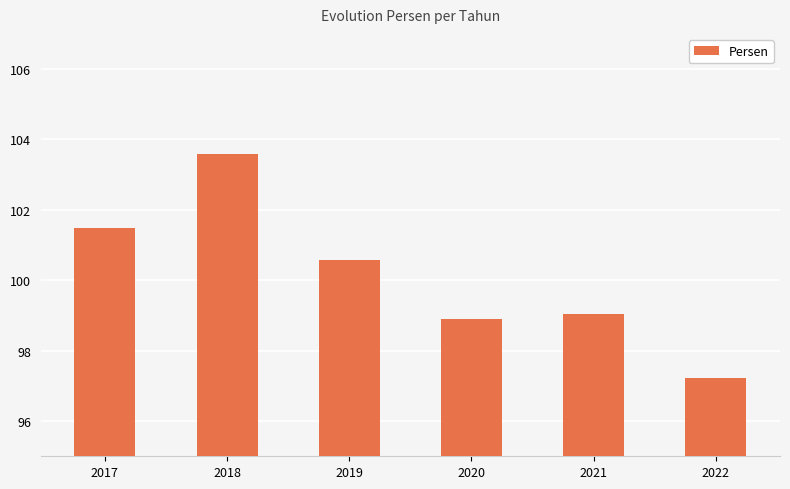

Count the number of categories in the chart.

6